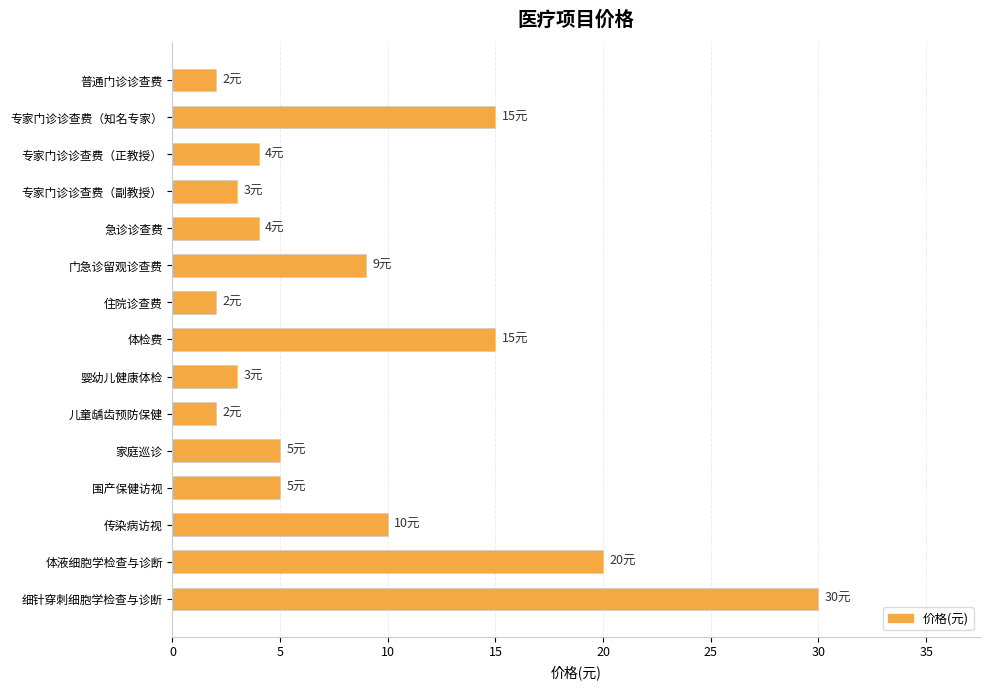

Does the chart contain any negative values?

No